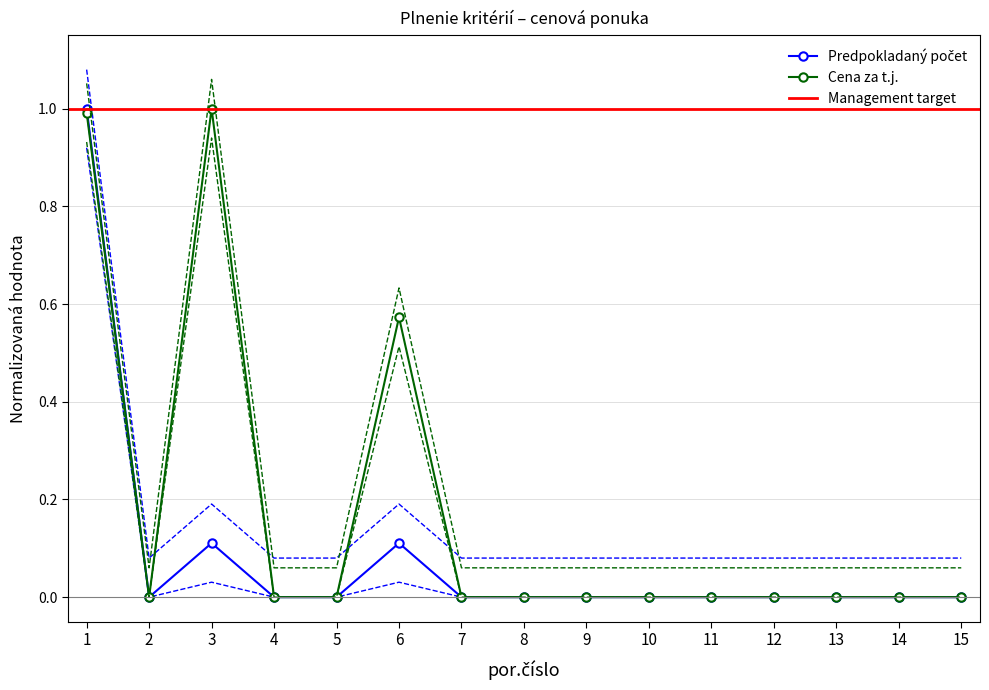

At which category does Cena za tj reach its first local valley?

2